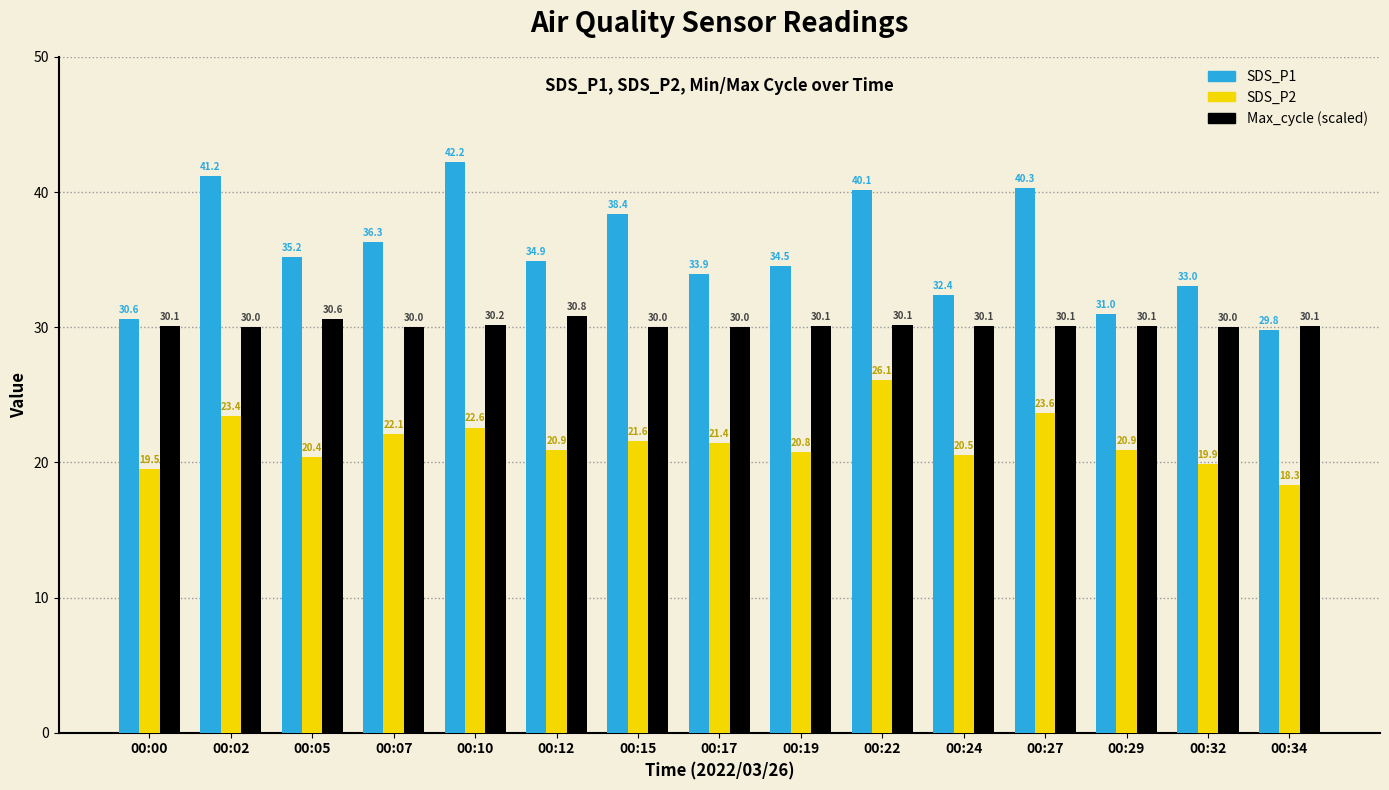

What is the sum of the Max_cycle (scaled) values at 00:22 and 00:34?

60.3